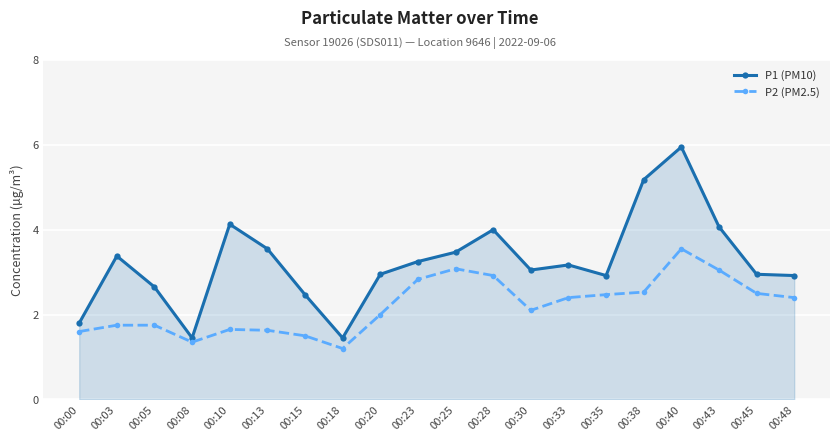

What is the minimum value for P2 (PM2.5)?

1.2